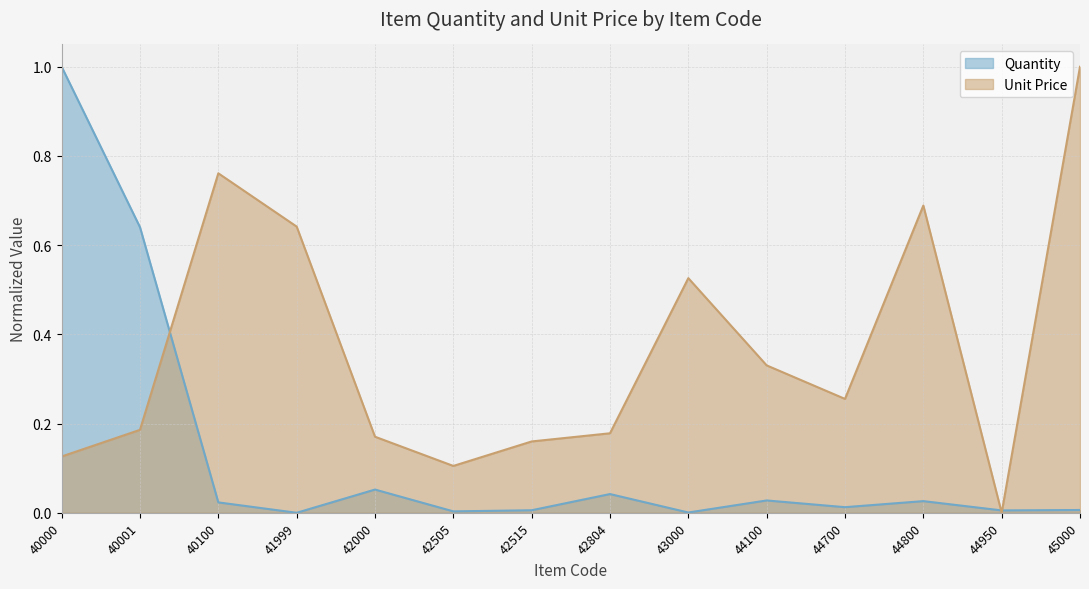

What is the difference between the highest and lowest values at 42000?

0.1